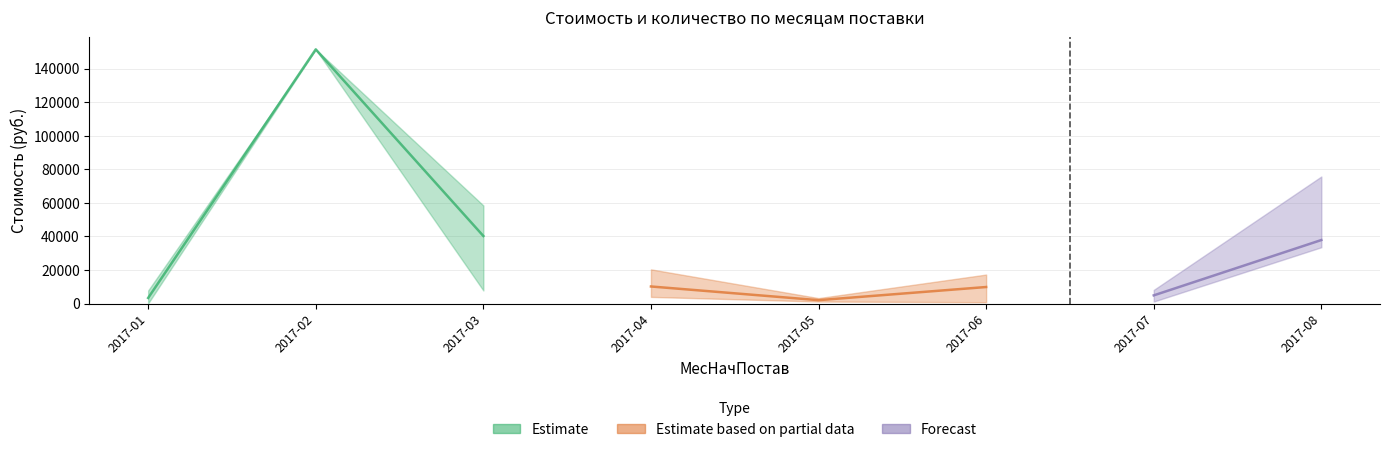

Does the chart have visible grid lines?

Yes